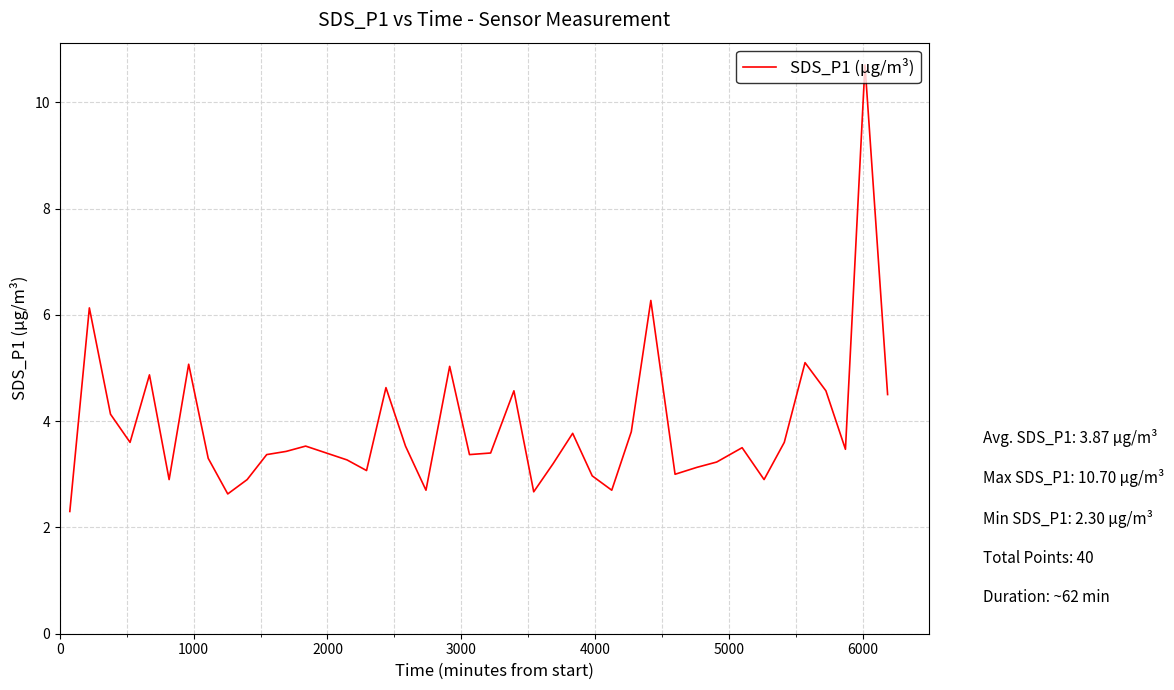

What is the greatest value displayed?

10.7